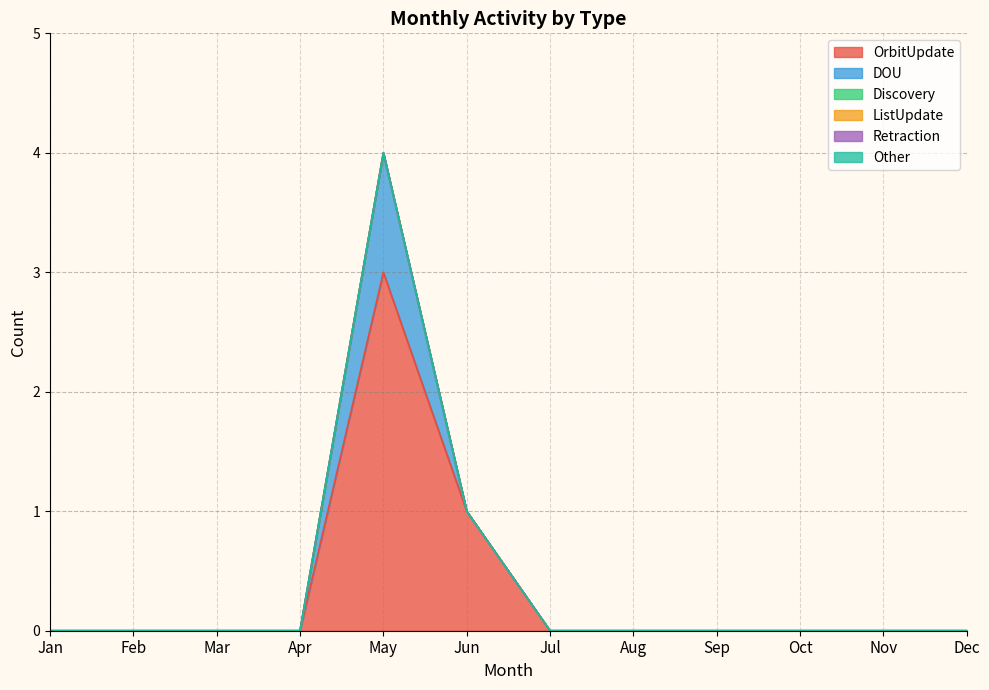

Reading right to left, extract all data points from this chart.

OrbitUpdate: 0	0	0	0	0	0	1	3	0	0	0	0
DOU: 0	0	0	0	0	0	0	1	0	0	0	0
Discovery: 0	0	0	0	0	0	0	0	0	0	0	0
ListUpdate: 0	0	0	0	0	0	0	0	0	0	0	0
Retraction: 0	0	0	0	0	0	0	0	0	0	0	0
Other: 0	0	0	0	0	0	0	0	0	0	0	0